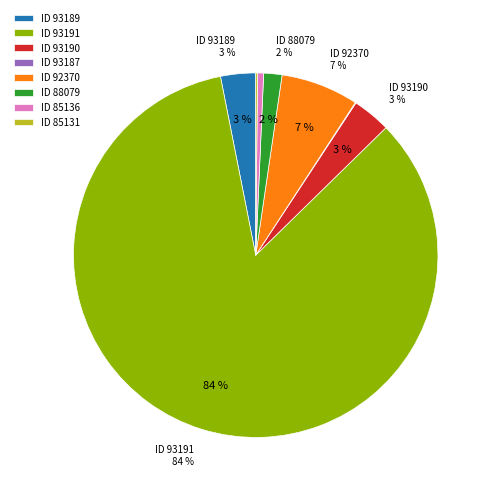

What is the smallest slice in the pie chart?

93187